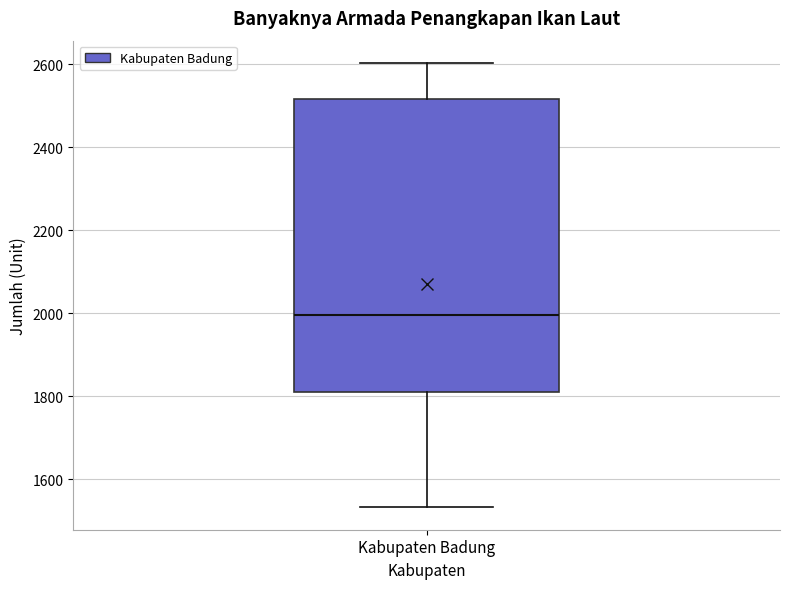

Read this box plot against the y-axis: the position of the median line, the range covered by the box, and the ends of both whiskers. The values are not printed on the chart, so give them approximately, as read against the axis.

median 2000, box 1820 to 2520, whiskers 1540 to 2600